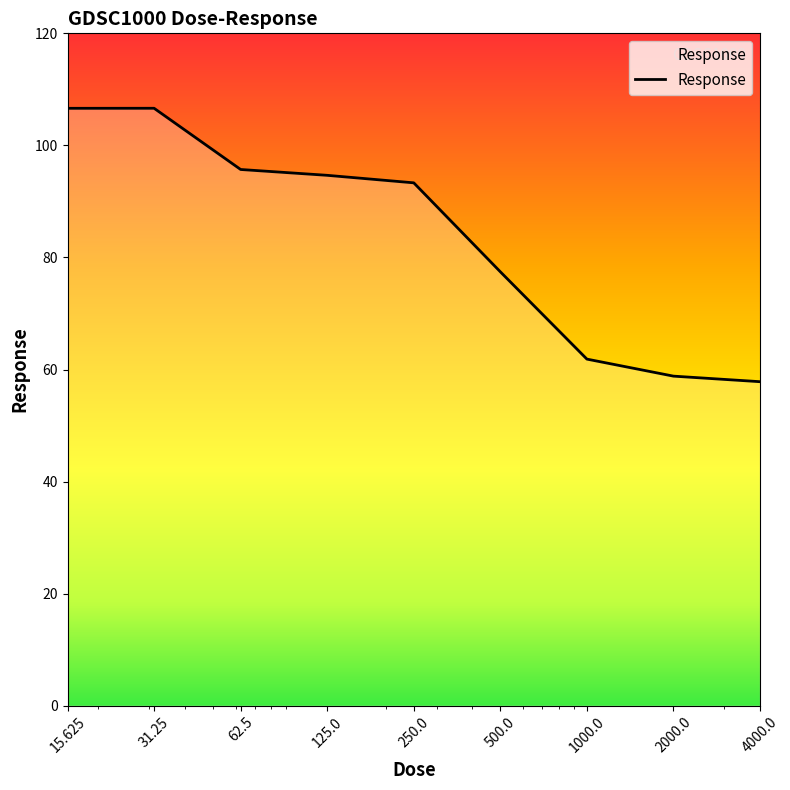

What is the maximum value shown in the chart?

106.6